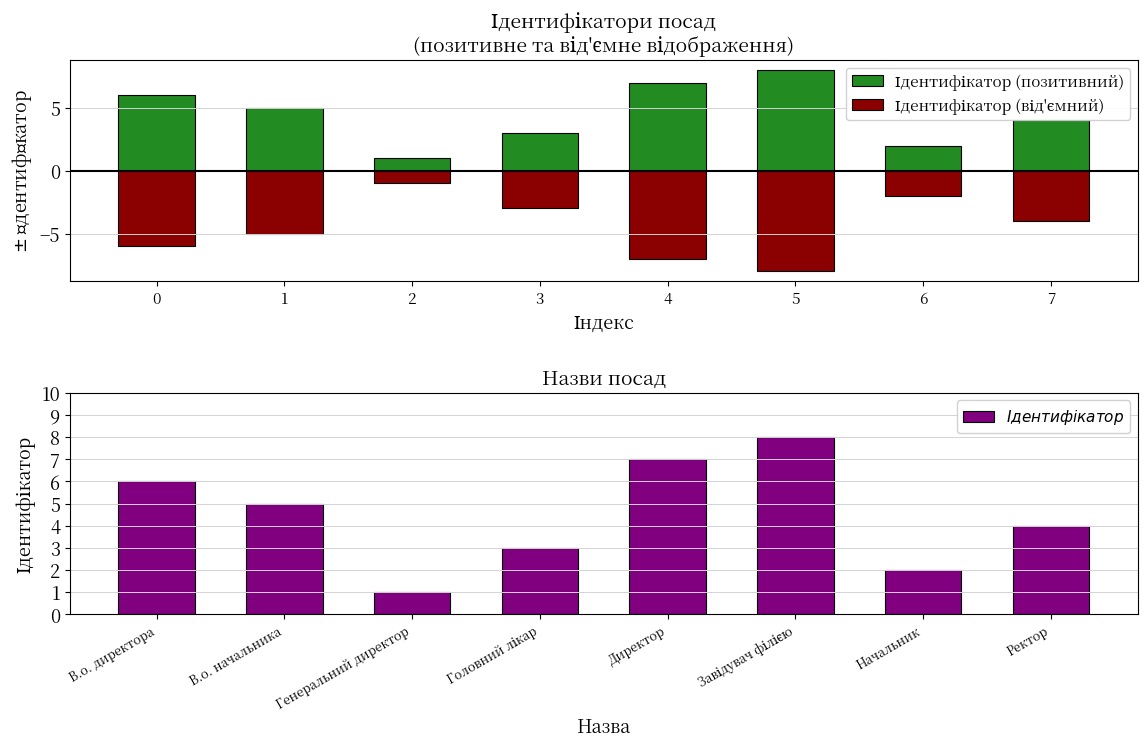

What is the value of the $\it{Ідентифікатор}$ bar at the 7th from the left?

2